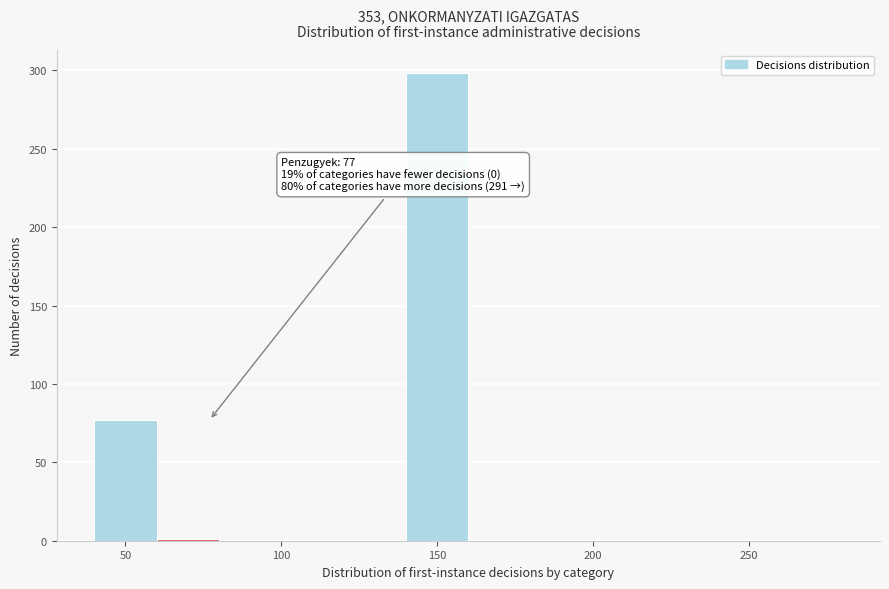

Which range on the x-axis has the tallest bar?

140 to 160